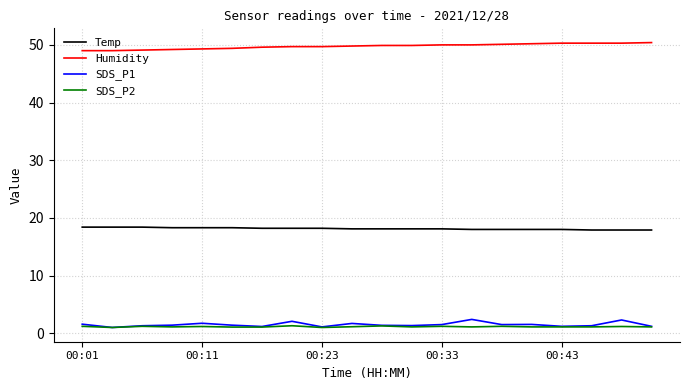

What is the average value of the SDS_P1 series?

1.5